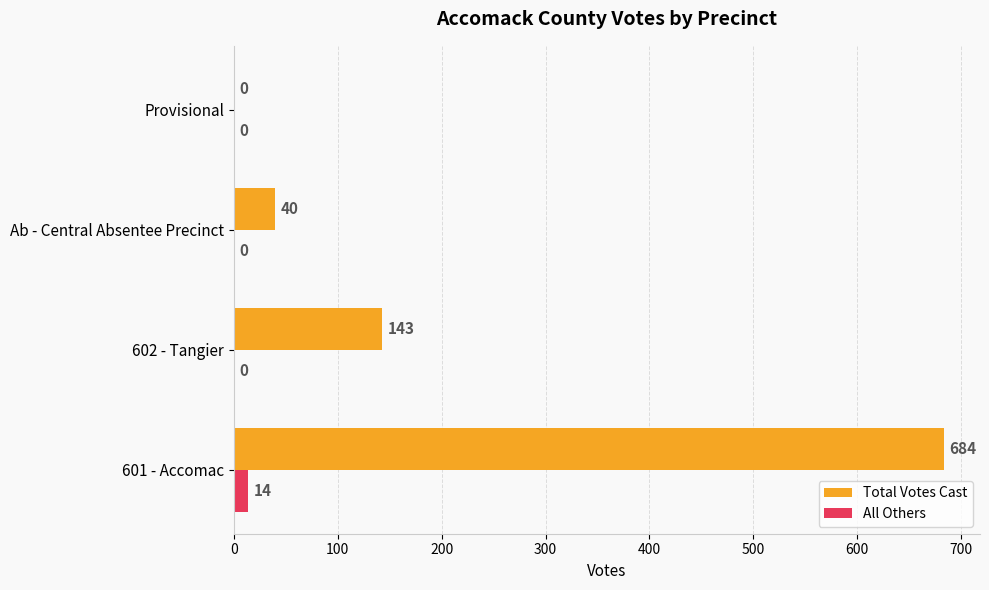

Which series has the largest total across all categories?

Total Votes Cast